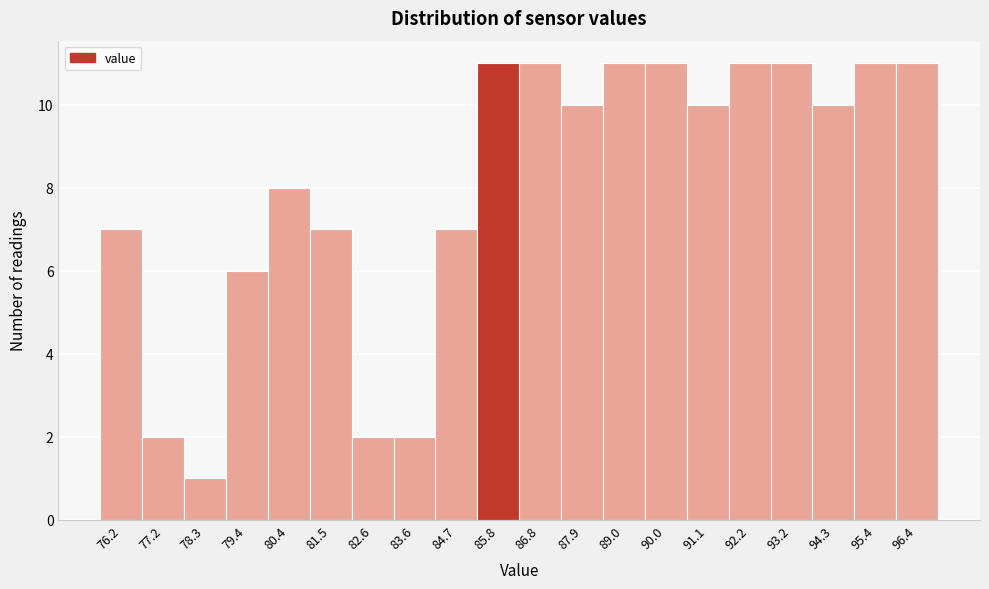

Reading right to left, what are all the values shown in this chart?

96.4=11	95.4=11	94.3=10	93.2=11	92.2=11	91.1=10	90.0=11	89.0=11	87.9=10	86.8=11	85.8=11	84.7=7	83.6=2	82.6=2	81.5=7	80.4=8	79.4=6	78.3=1	77.2=2	76.2=7